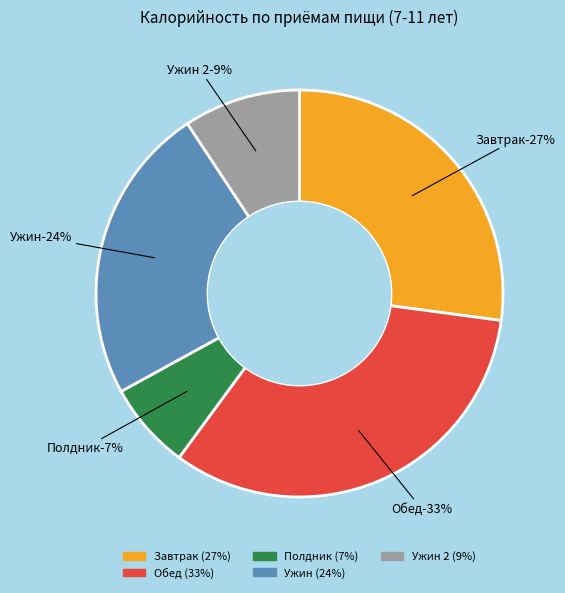

To the nearest percent, what is the average slice percentage?

20%